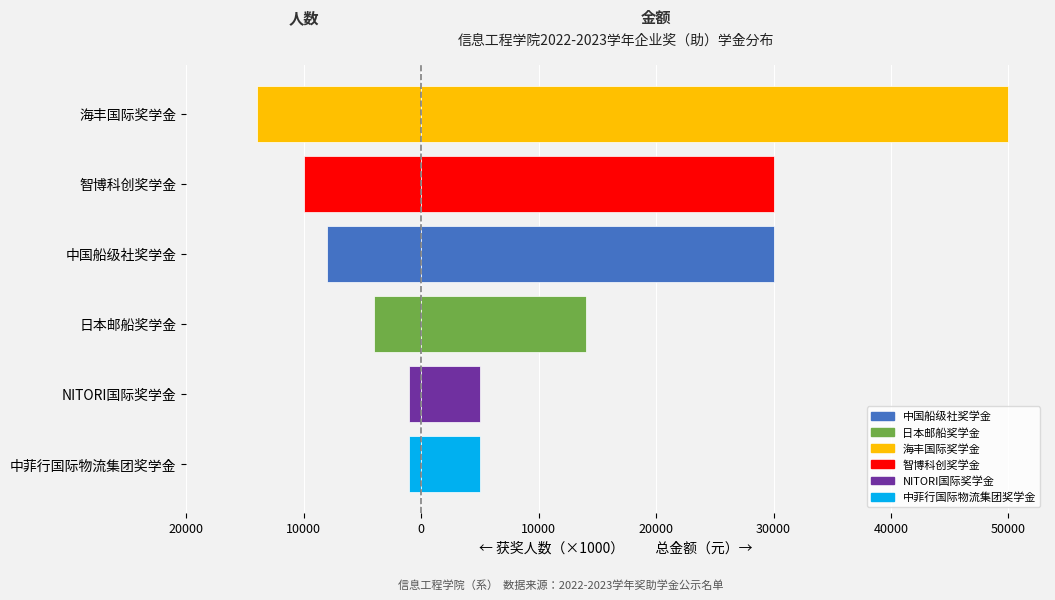

Is it true that 获奖人数（×1000元当量） equals -8000 at 中国船级社奖学金?

True